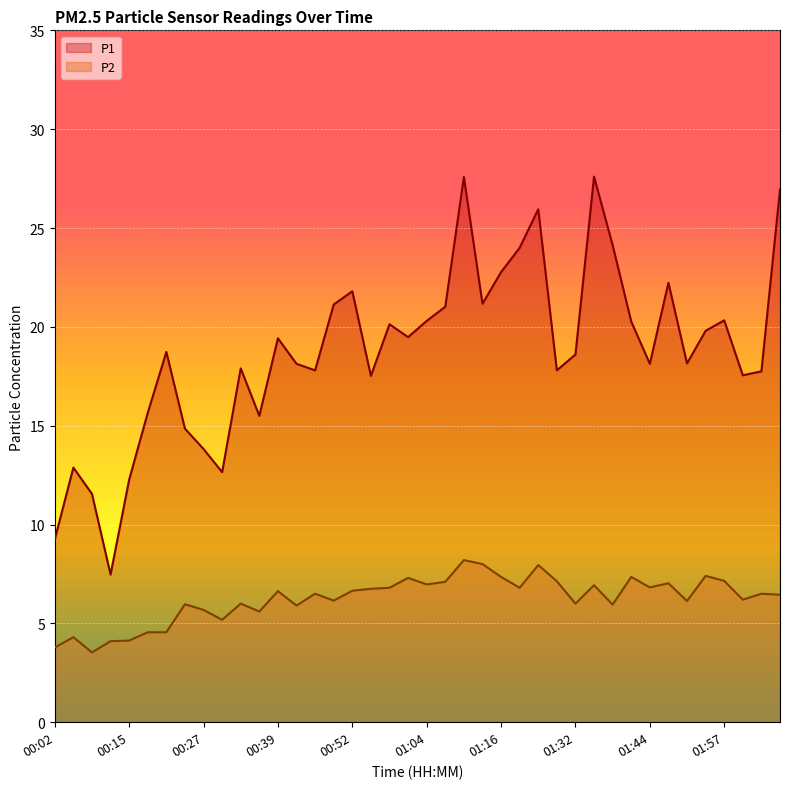

Reading left to right, extract all data points from this chart.

P1: 9.2	12.9	11.6	7.5	12.3	15.7	18.7	14.8	13.8	12.7	17.9	15.5	19.4	18.1	17.8	21.1	21.8	17.5	20.1	19.5	20.3	21.0	27.6	21.2	22.8	24.0	25.9	17.8	18.6	27.6	24.1	20.3	18.1	22.2	18.1	19.8	20.3	17.6	17.8	26.9
P2: 3.8	4.3	3.5	4.1	4.1	4.5	4.5	6.0	5.7	5.2	6.0	5.6	6.6	5.9	6.5	6.2	6.7	6.8	6.8	7.3	7.0	7.1	8.2	8.0	7.3	6.8	8.0	7.1	6.0	6.9	6.0	7.3	6.8	7.0	6.1	7.4	7.2	6.2	6.5	6.5